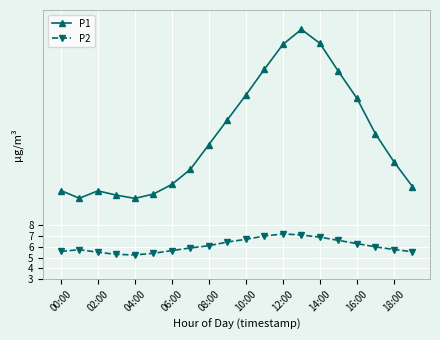

Which series has the widest spread of values?

P1